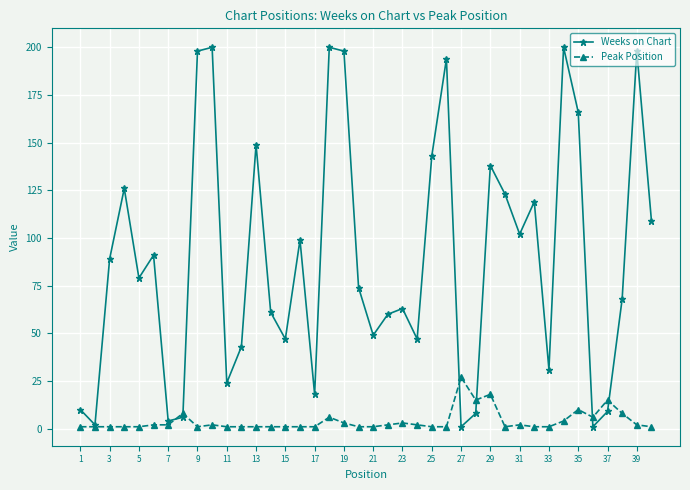

What is the highest value of the Peak Position series?

27